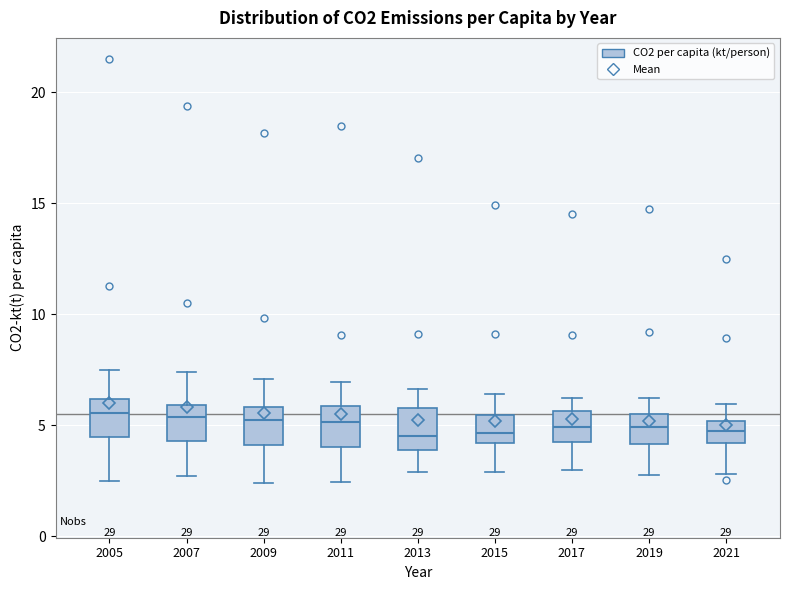

Reading left to right, read every box against the y-axis: the position of its median line, the range the box covers, and the ends of its whiskers. The values are not printed on the chart, so give them approximately, as read against the axis.

2005: median 5.5, box 4.5 to 6.0, whiskers 2.5 to 7.5
2007: median 5.5, box 4.5 to 6.0, whiskers 2.5 to 7.5
2009: median 5.0, box 4.0 to 6.0, whiskers 2.5 to 7.0
2011: median 5.0, box 4.0 to 6.0, whiskers 2.5 to 7.0
2013: median 4.5, box 4.0 to 6.0, whiskers 3.0 to 6.5
2015: median 4.5, box 4.0 to 5.5, whiskers 3.0 to 6.5
2017: median 5.0, box 4.0 to 5.5, whiskers 3.0 to 6.0
2019: median 5.0, box 4.0 to 5.5, whiskers 3.0 to 6.0
2021: median 5.0 (inside the box), box 4.0 to 5.0, whiskers 3.0 to 6.0